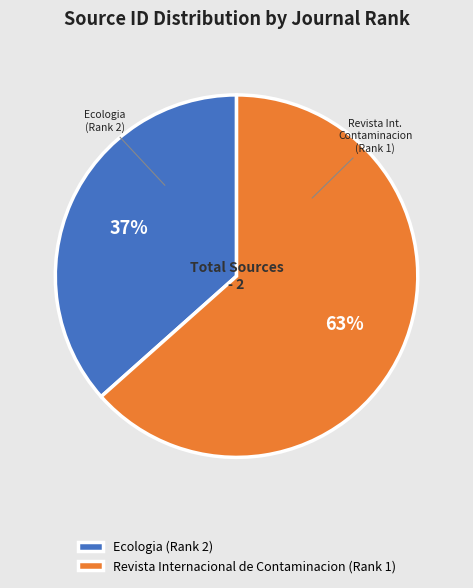

To the nearest percent, what percentage of the pie is Revista Internacional de Contaminacion (Rank 1)?

63%